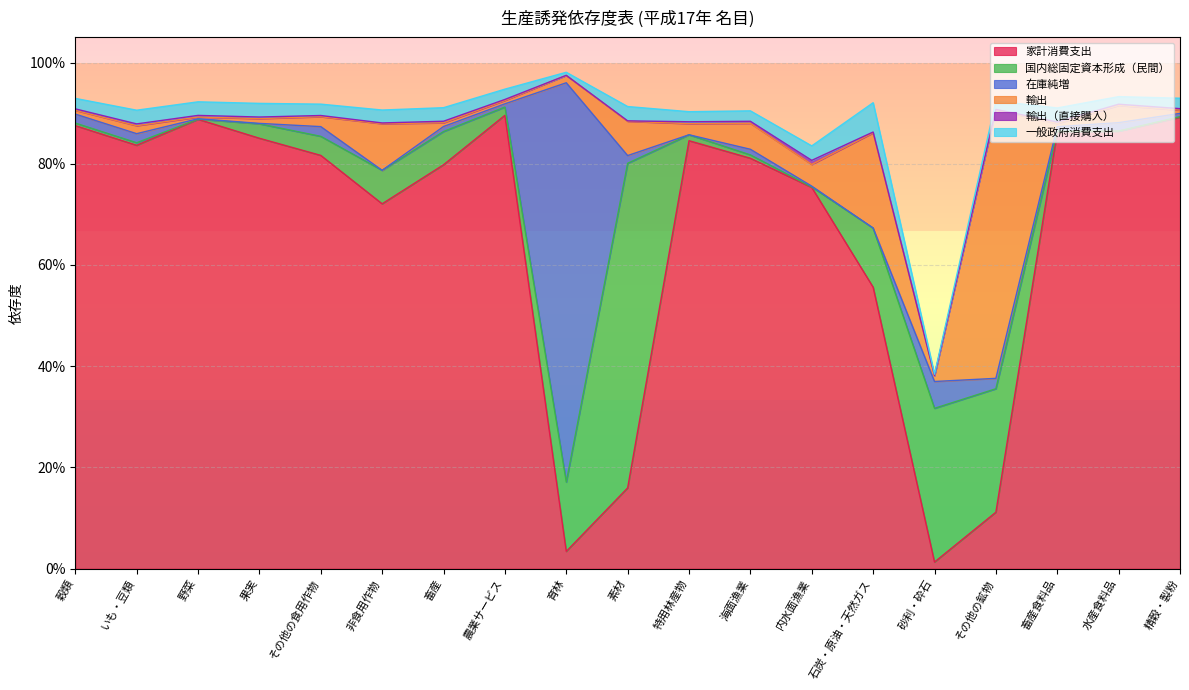

The 国内総固定資本形成（民間） series shows 0.0 at 内水面漁業. True or false?

False